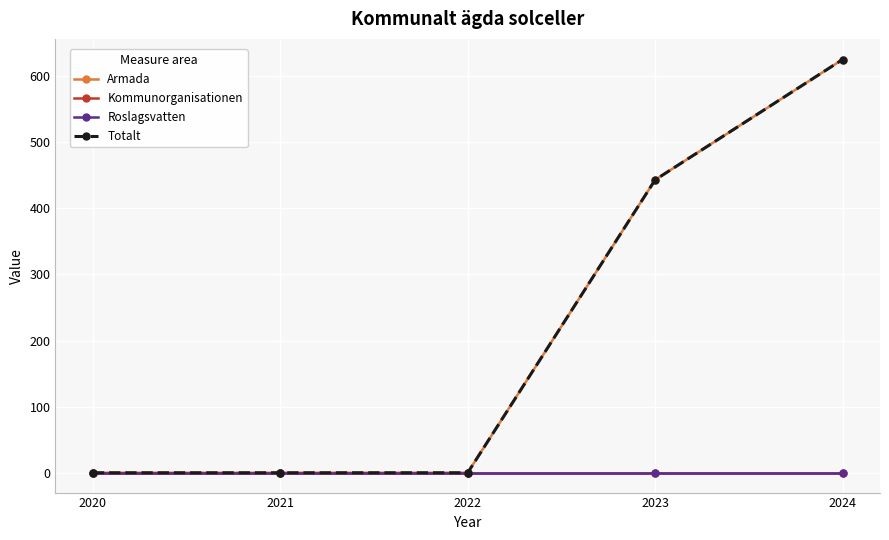

Which category has the lowest value in the Roslagsvatten series?

2020